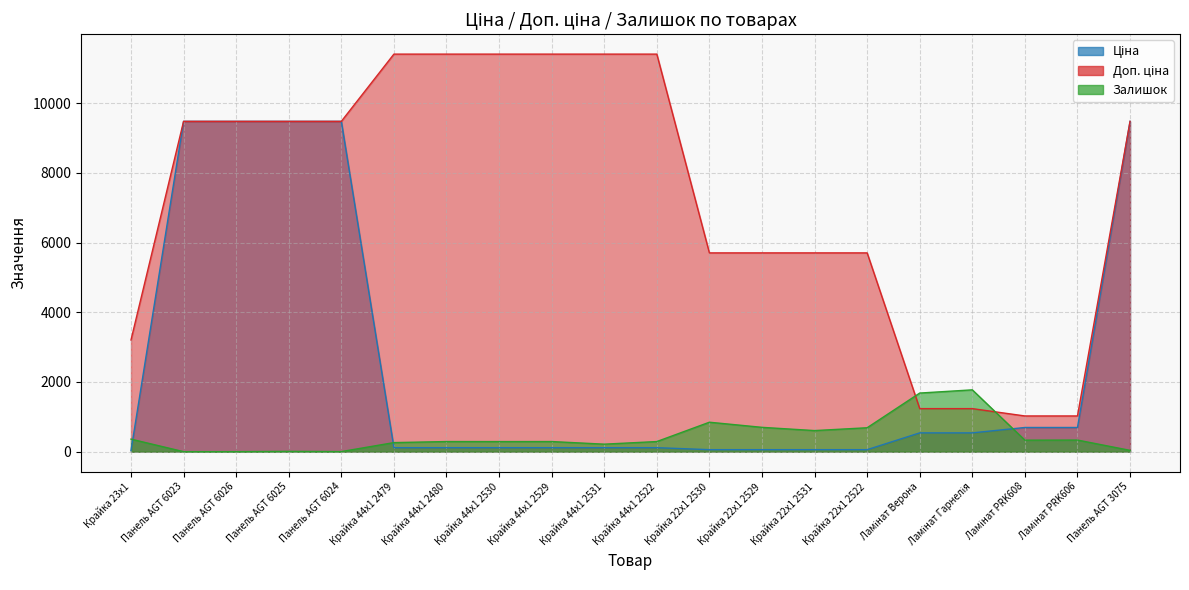

What are all the series names shown in the legend?

Ціна, Доп. ціна, Залишок